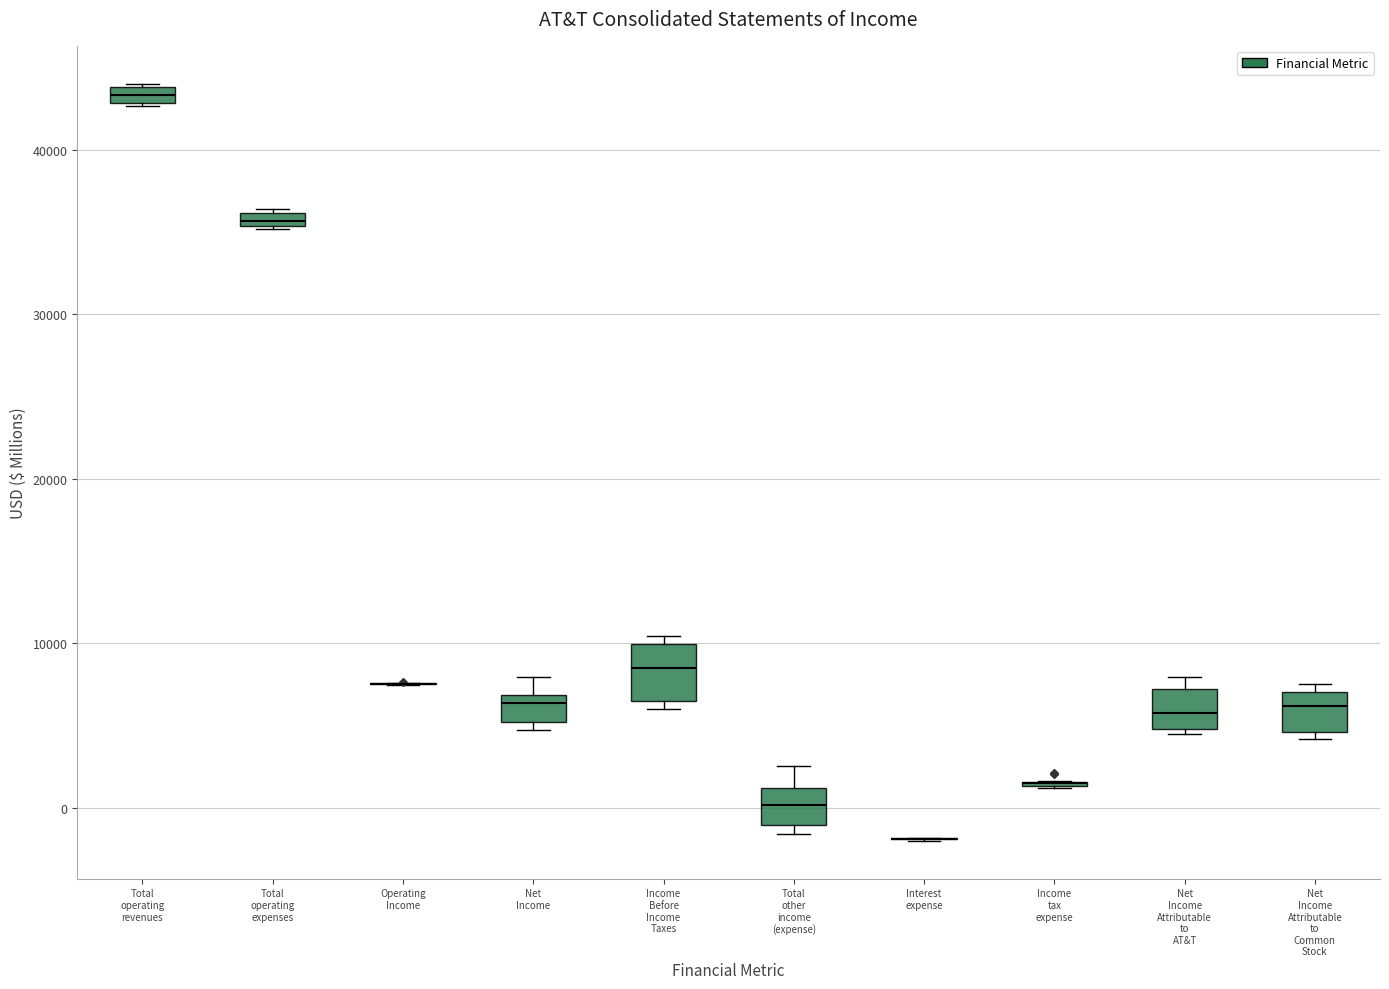

Comparing the boxes themselves (not the whiskers), which one is the tallest?

Income Before Income Taxes